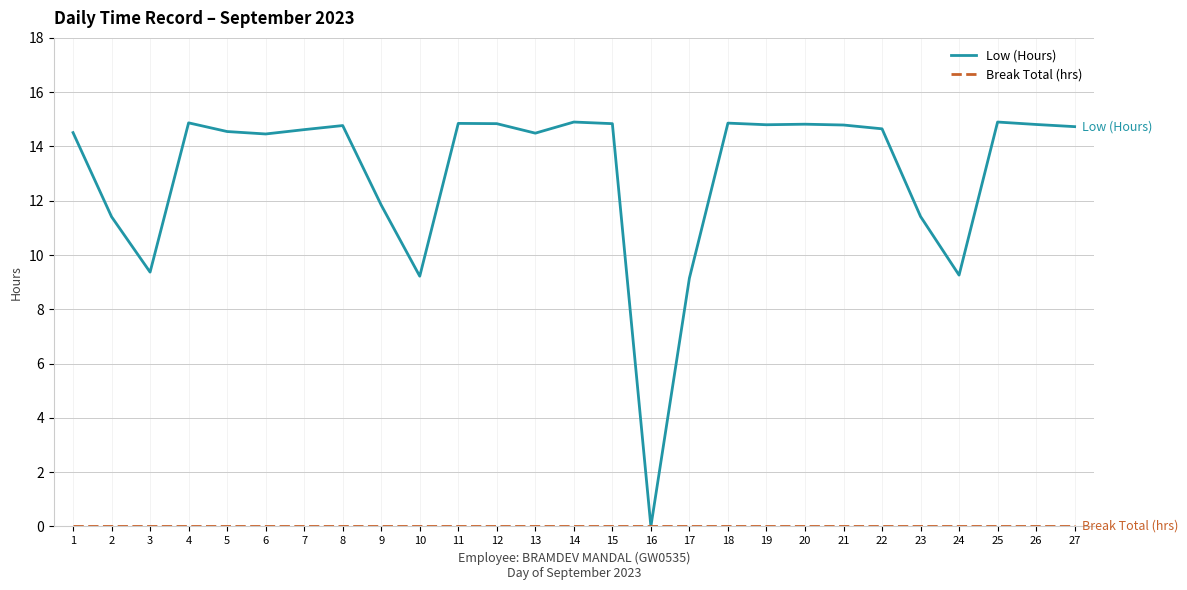

What is the total value across all series at 8?

14.8